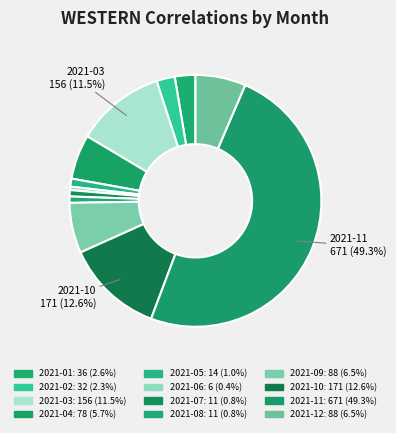

How many segments does this pie chart have?

12